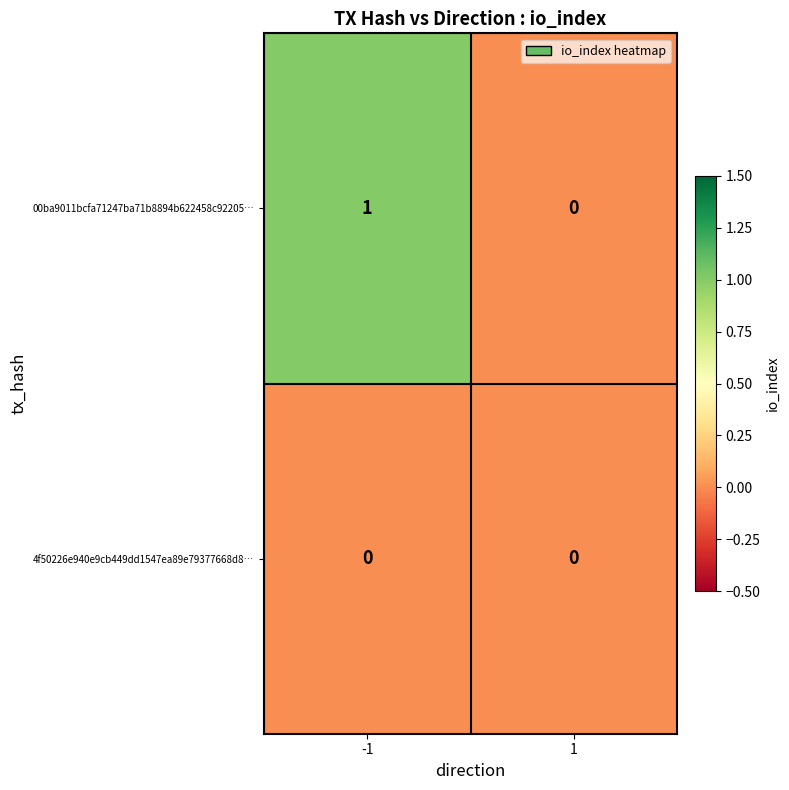

Rank the series at -1 from lowest to highest value.

4f50226e940e9cb449dd1547ea89e79377668d8…, 00ba9011bcfa71247ba71b8894b622458c92205…